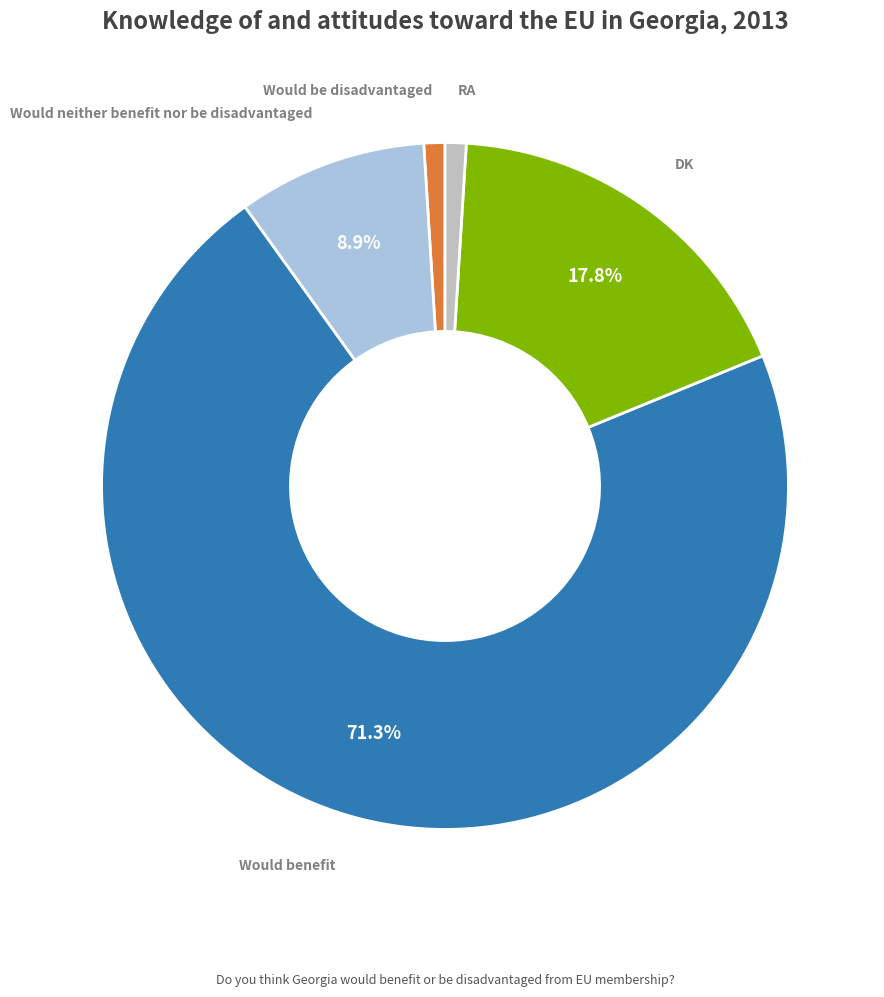

Is there a majority slice in this chart?

Yes